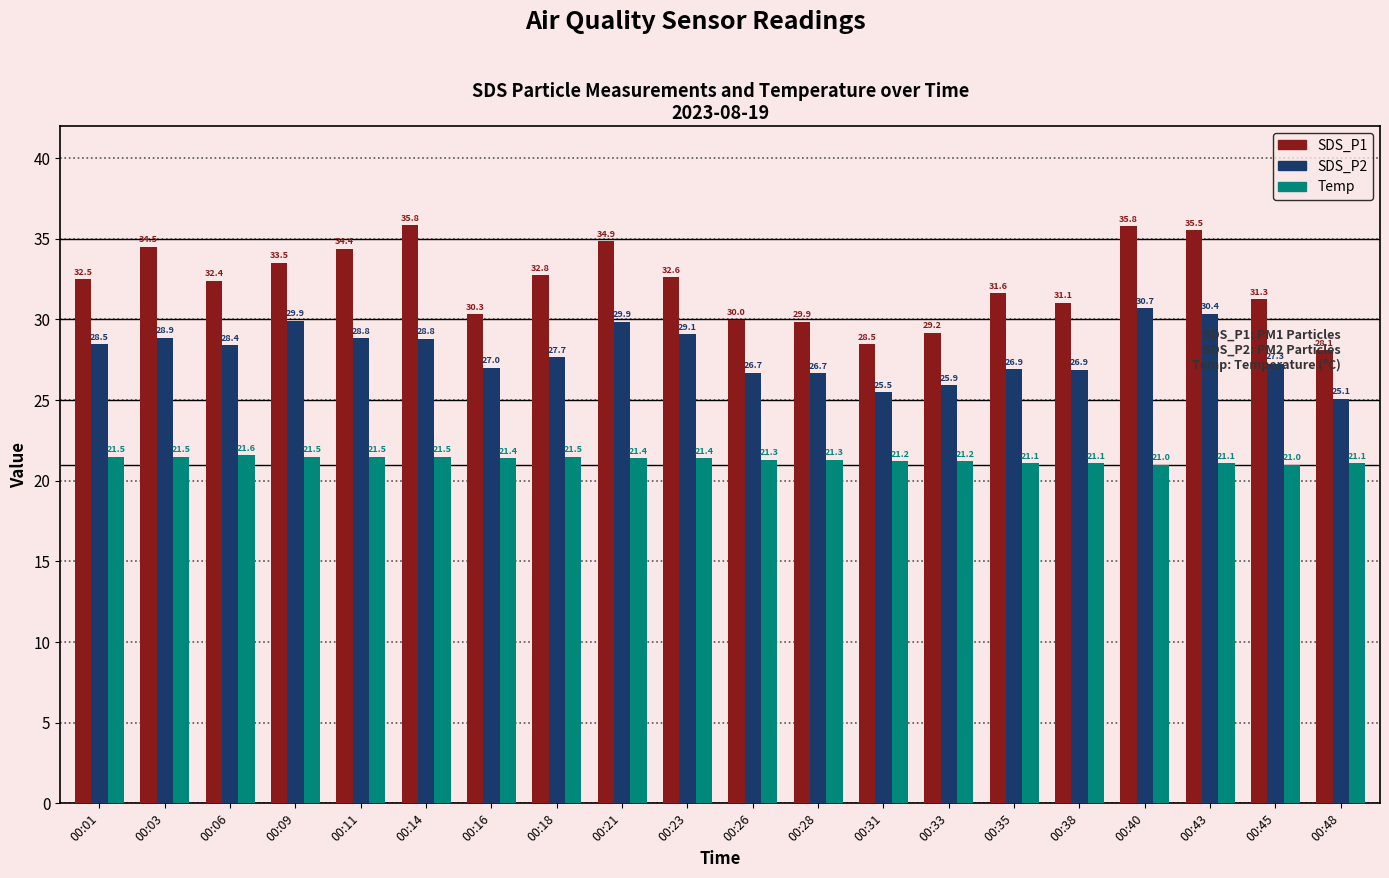

Reading right to left, transcribe all the data shown in this chart.

SDS_P1: 28.1	31.3	35.5	35.8	31.1	31.6	29.2	28.5	29.9	30.0	32.6	34.9	32.8	30.3	35.8	34.4	33.5	32.4	34.5	32.5
SDS_P2: 25.1	27.3	30.4	30.7	26.9	26.9	25.9	25.5	26.7	26.7	29.1	29.9	27.7	27.0	28.8	28.8	29.9	28.4	28.9	28.5
Temp: 21.1	21.0	21.1	21.0	21.1	21.1	21.2	21.2	21.3	21.3	21.4	21.4	21.5	21.4	21.5	21.5	21.5	21.6	21.5	21.5